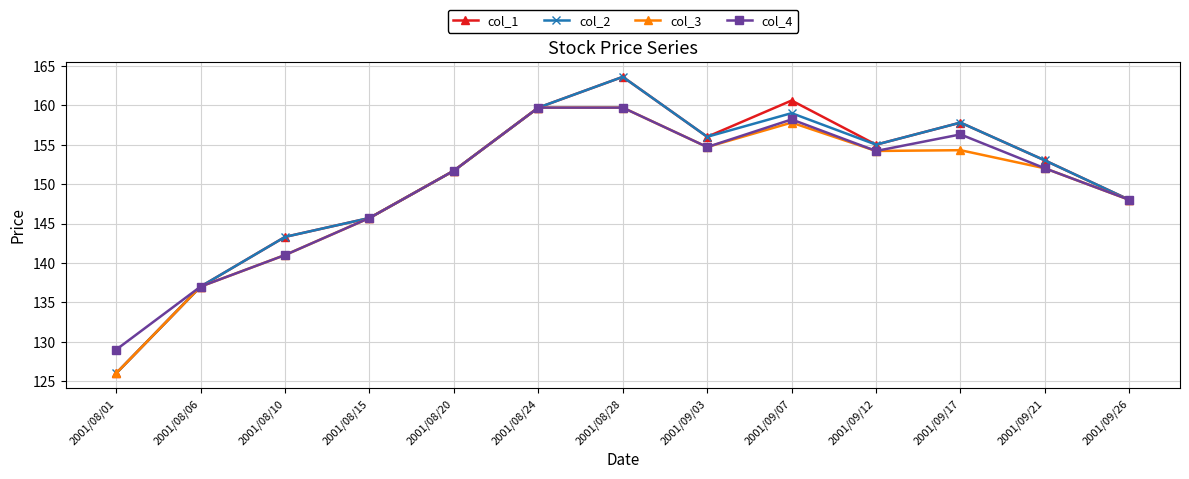

What is the label of the 3rd point from the right?

2001/09/17